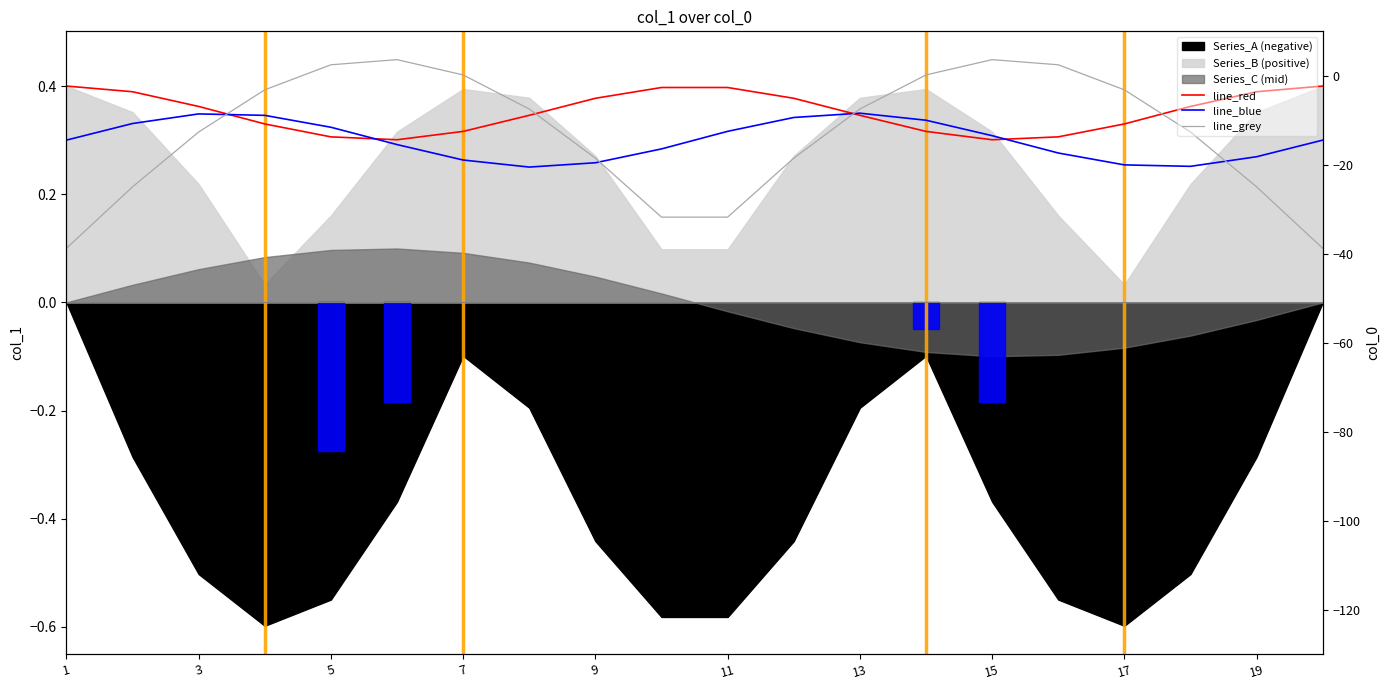

What is the sum of all line_blue values?

6.0